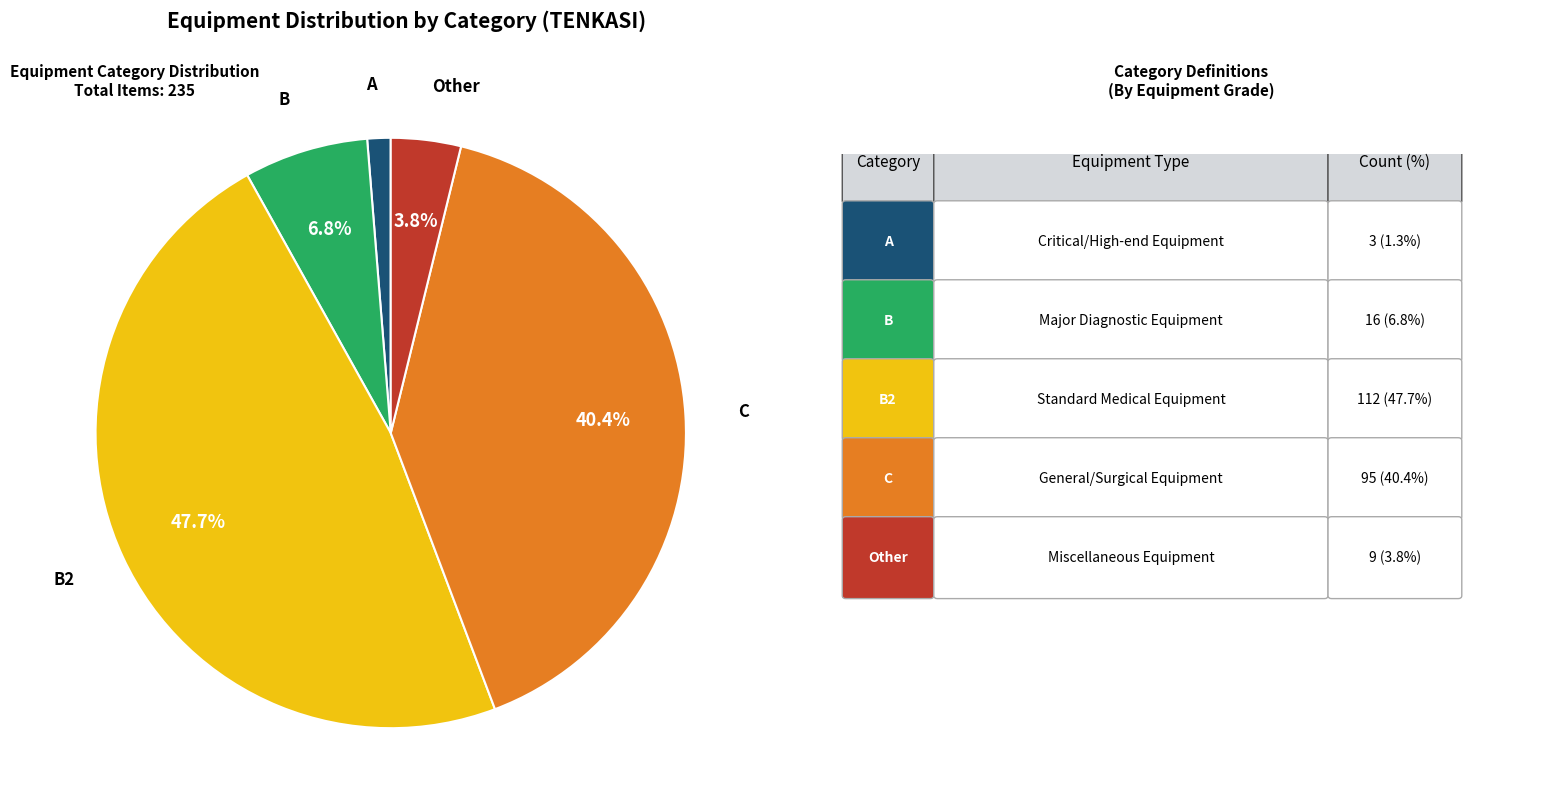

Is there a majority slice in this chart?

No